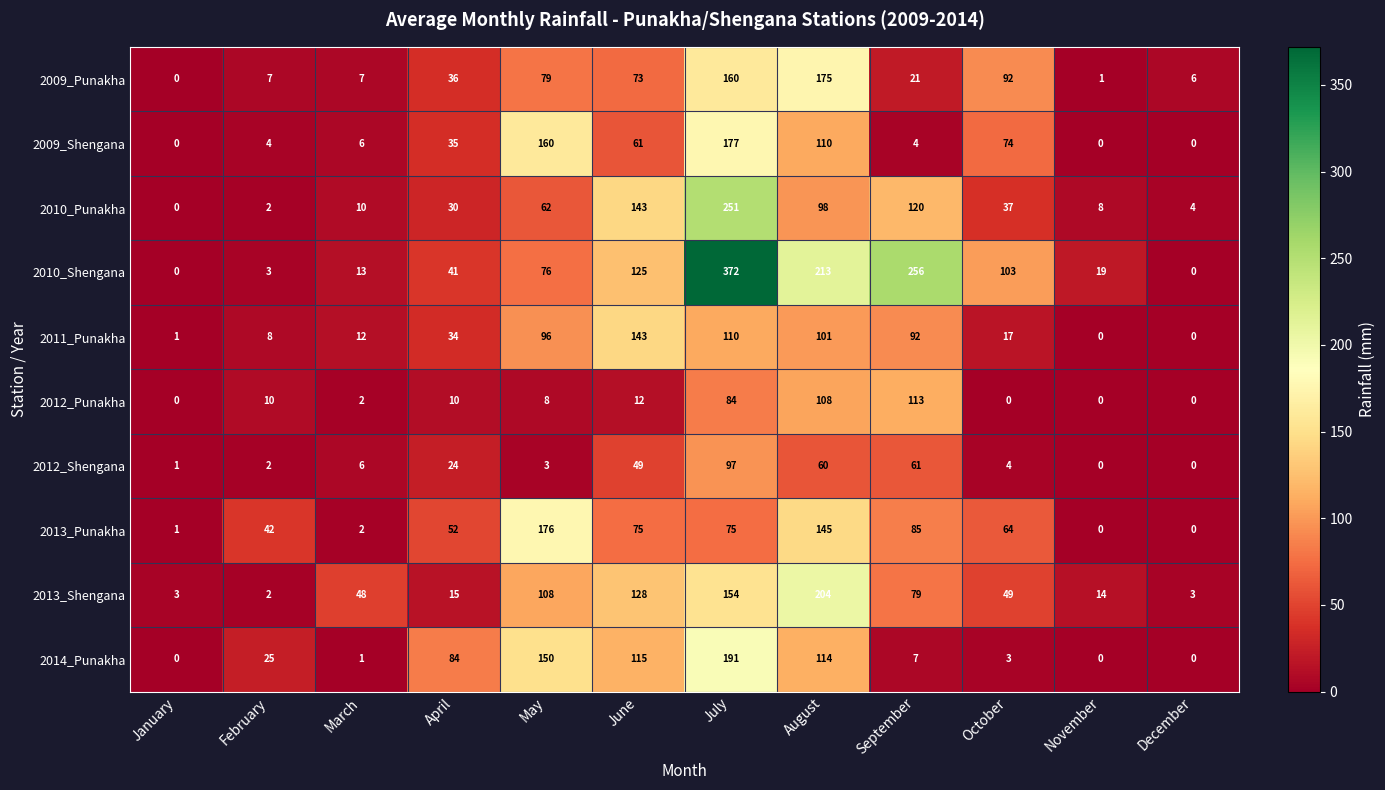

Which series has the largest total across all categories?

2010_Shengana